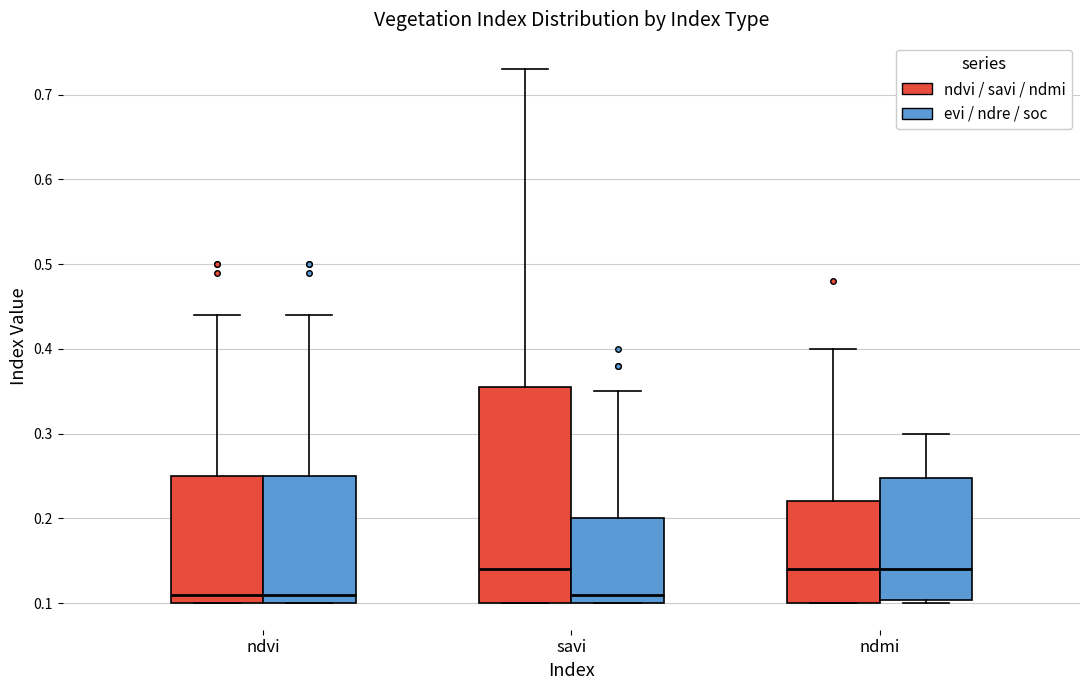

Comparing the boxes themselves (not the whiskers), which one is the tallest?

savi (ndvi / savi / ndmi)